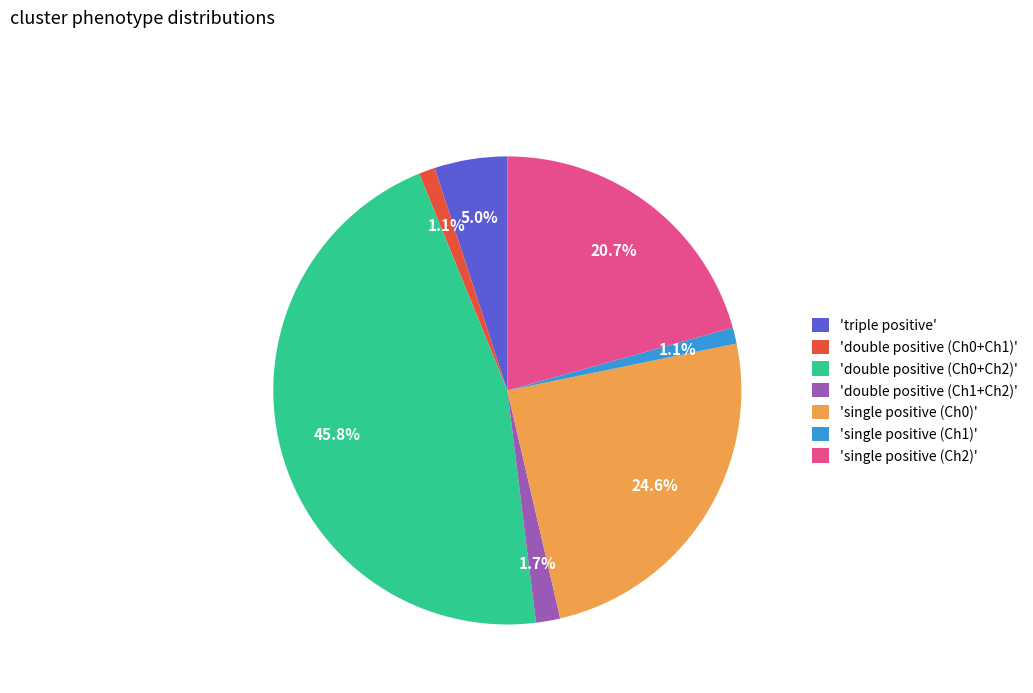

Between 'single positive (Ch0)' and 'double positive (Ch0+Ch2)', which is larger?

'double positive (Ch0+Ch2)'